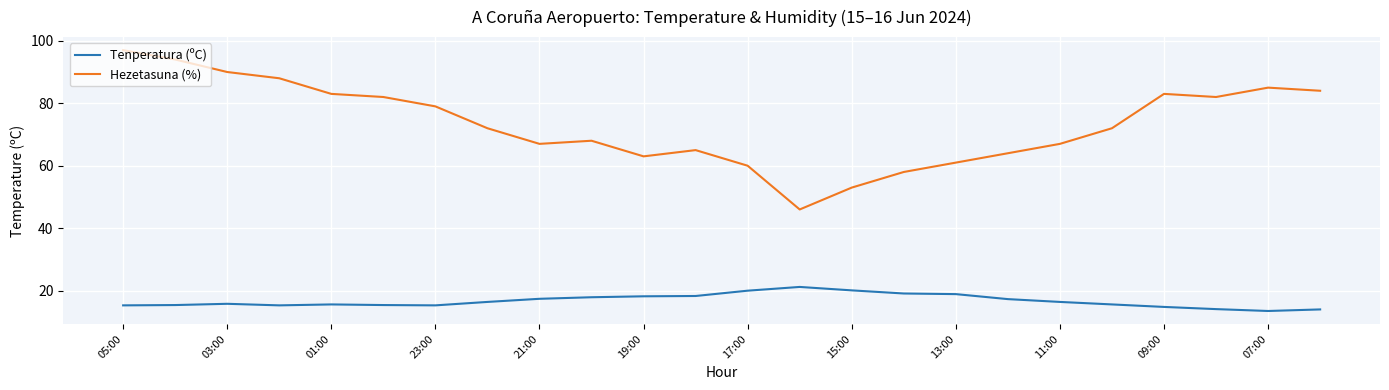

What is the difference between the maximum and minimum values in the Tenperatura (ºC) series?

7.7